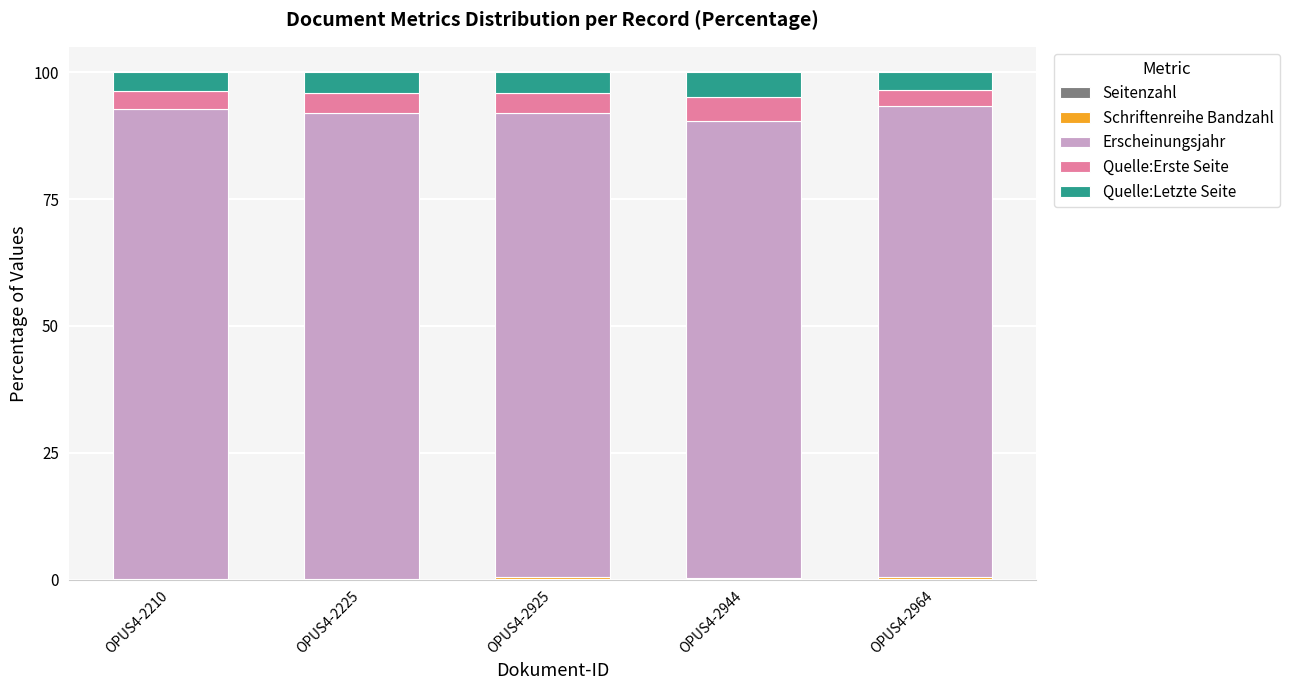

How many series are shown in this chart?

5